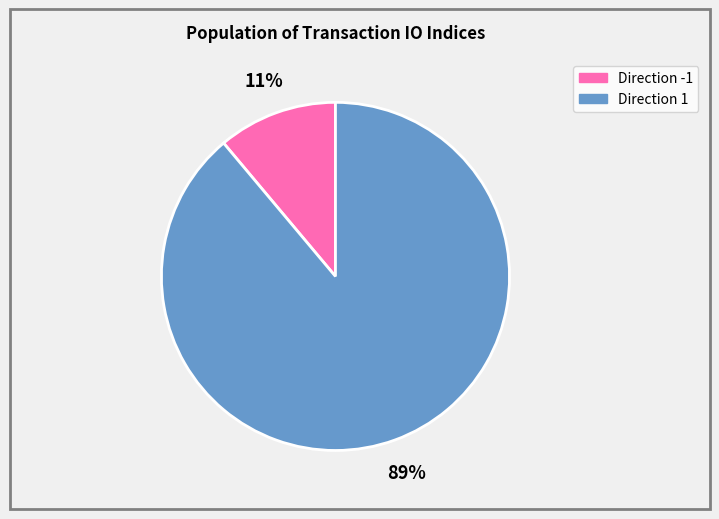

To the nearest percent, what is the difference between the largest and smallest slice percentages?

78%